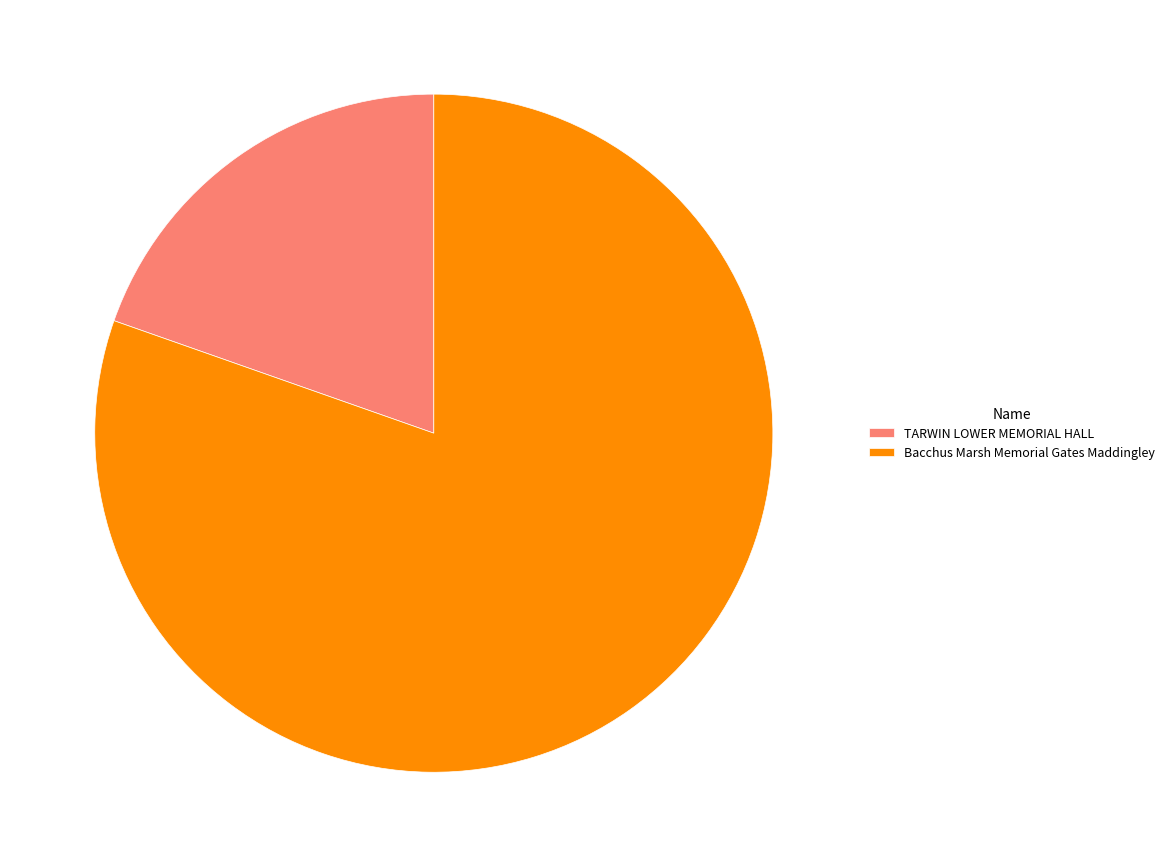

Rank the categories by value from lowest to highest.

TARWIN LOWER MEMORIAL HALL, Bacchus Marsh Memorial Gates Maddingley